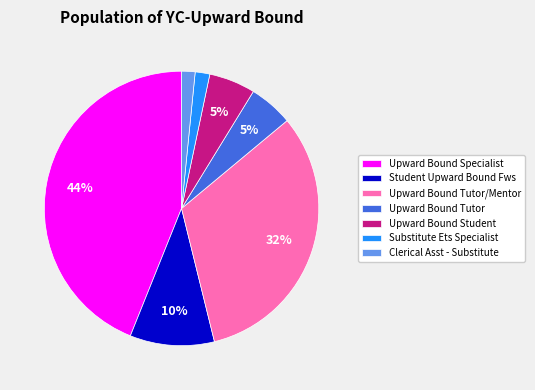

How many segments does this pie chart have?

7